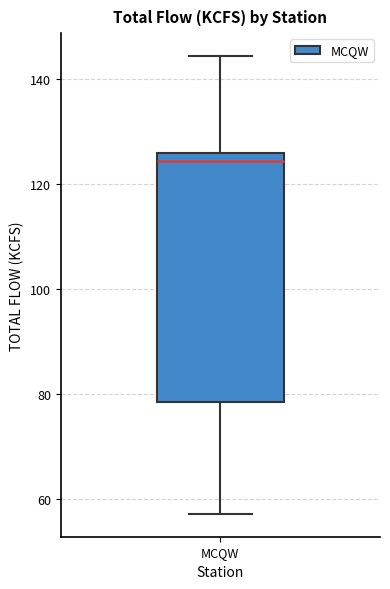

Where is the lower edge of the box for MCQW on the y-axis? The values are not printed on the chart, so give them approximately, as read against the axis.

78